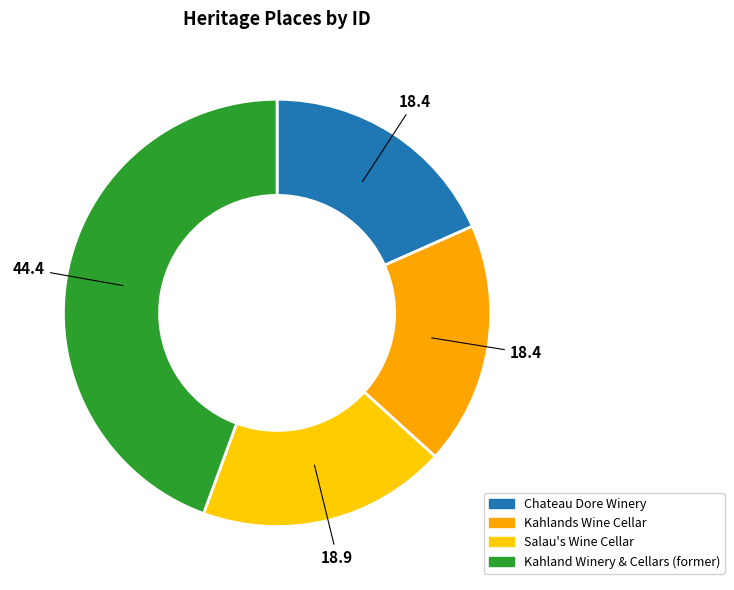

Rank the categories by value from lowest to highest.

Chateau Dore Winery, Kahlands Wine Cellar, Salau's Wine Cellar, Kahland Winery & Cellars (former)